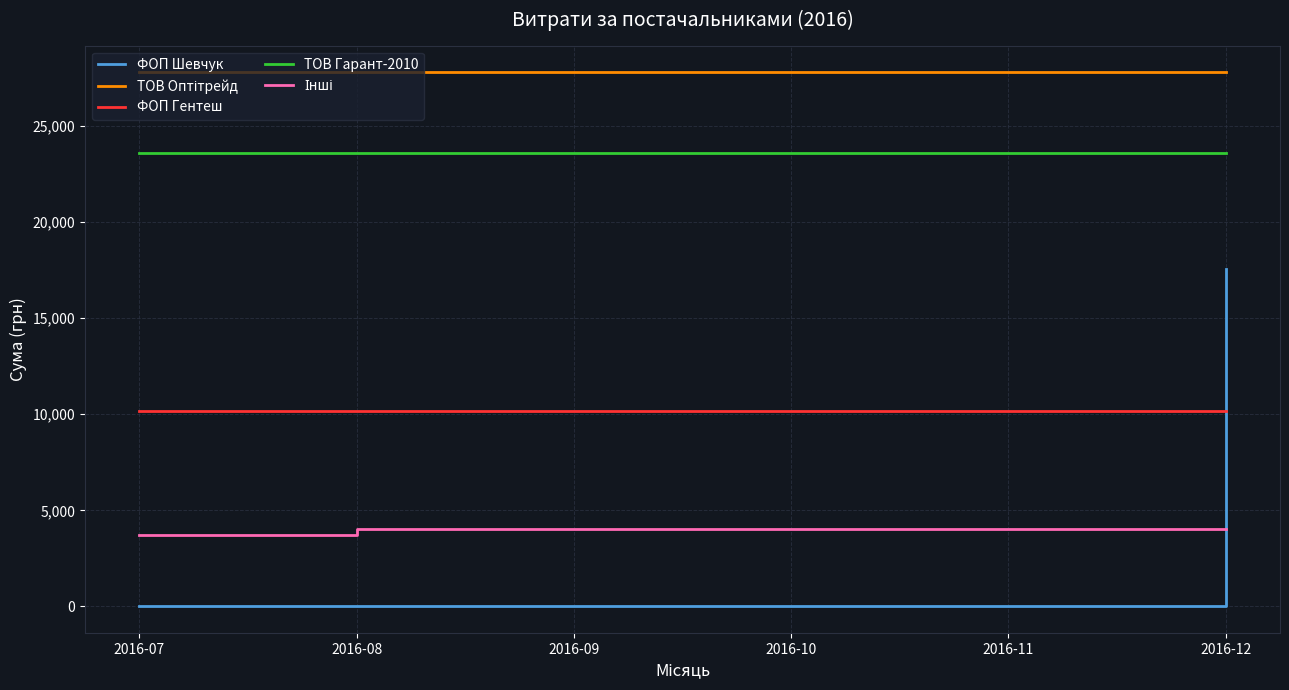

True or false: ТОВ Гарант-2010 and ФОП Гентеш cross at least once.

False